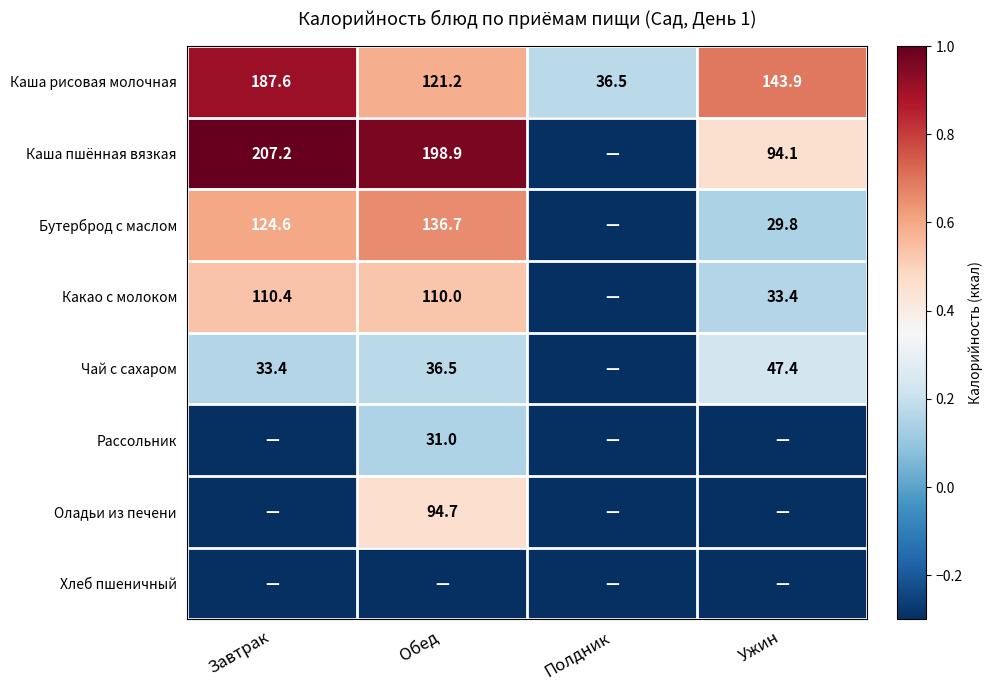

At which label does Каша рисовая молочная reach its peak?

Завтрак